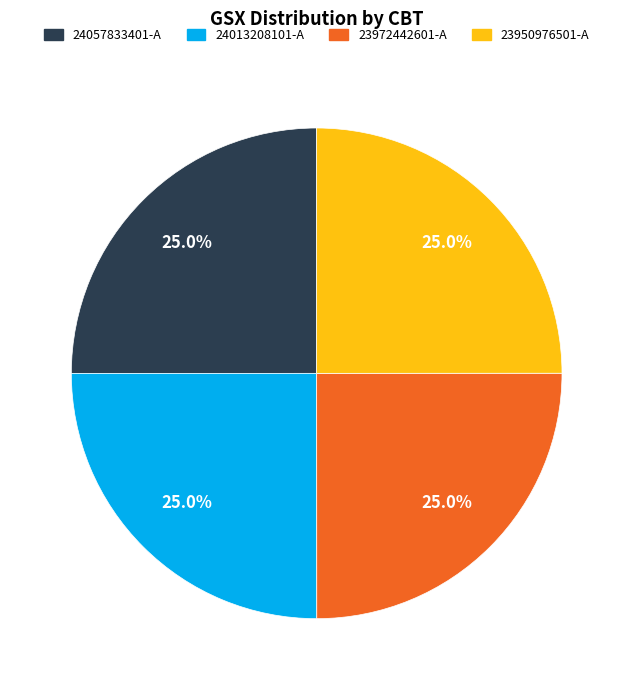

Is there a majority slice in this chart?

No